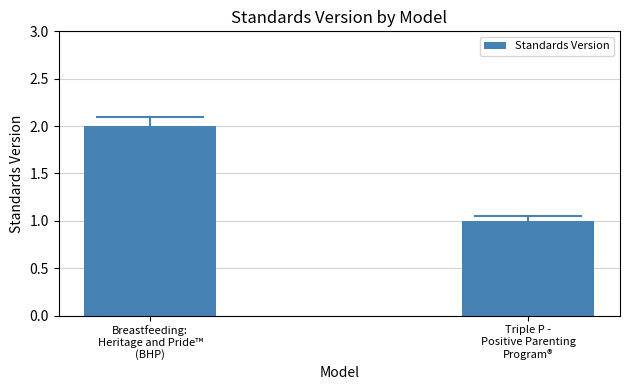

What is the change in value from Breastfeeding:
Heritage and Pride™
(BHP) to Triple P -
Positive Parenting
Program®?

-1